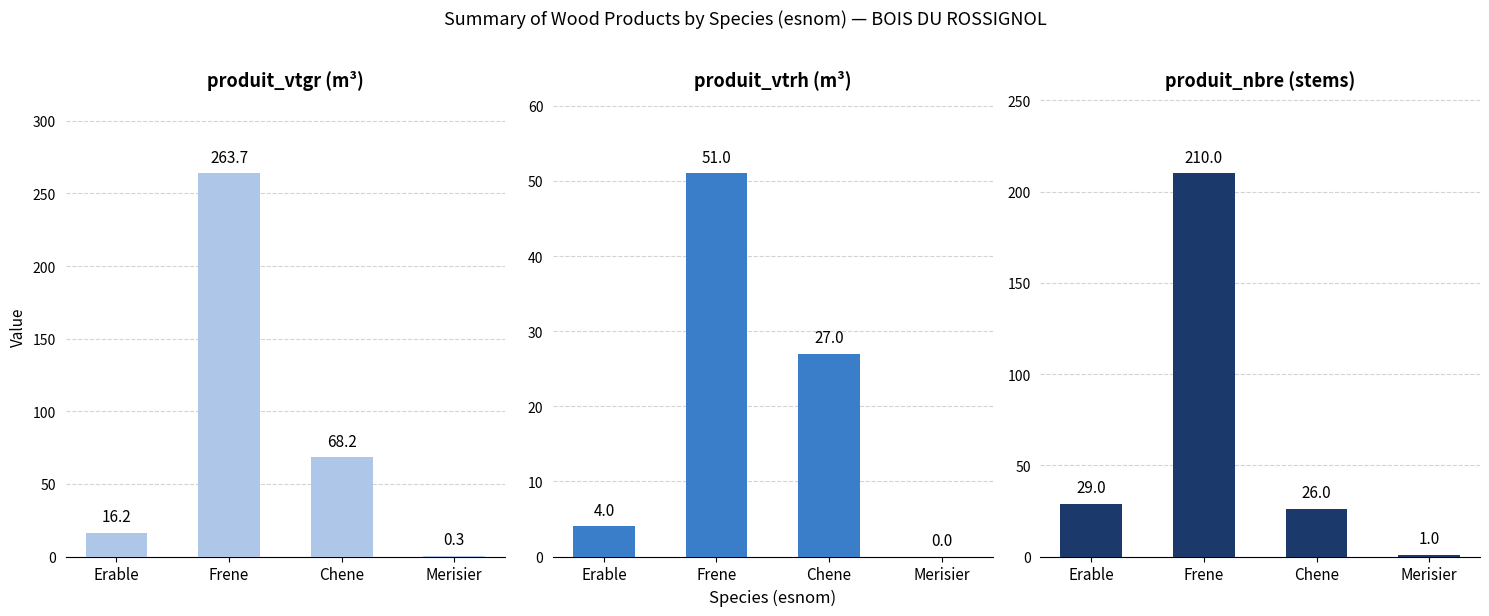

Is it true that Total produit_vtrh equals 51.0 at Frene?

True